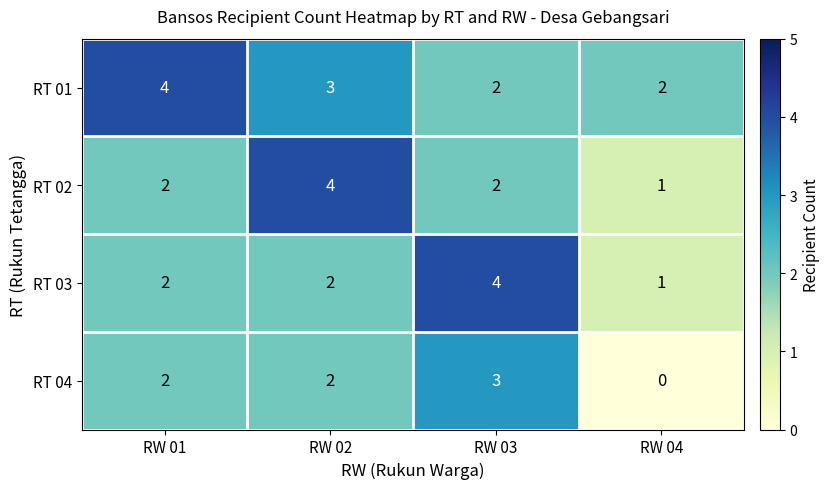

The RT 01 series shows 2 at RW 03. True or false?

True